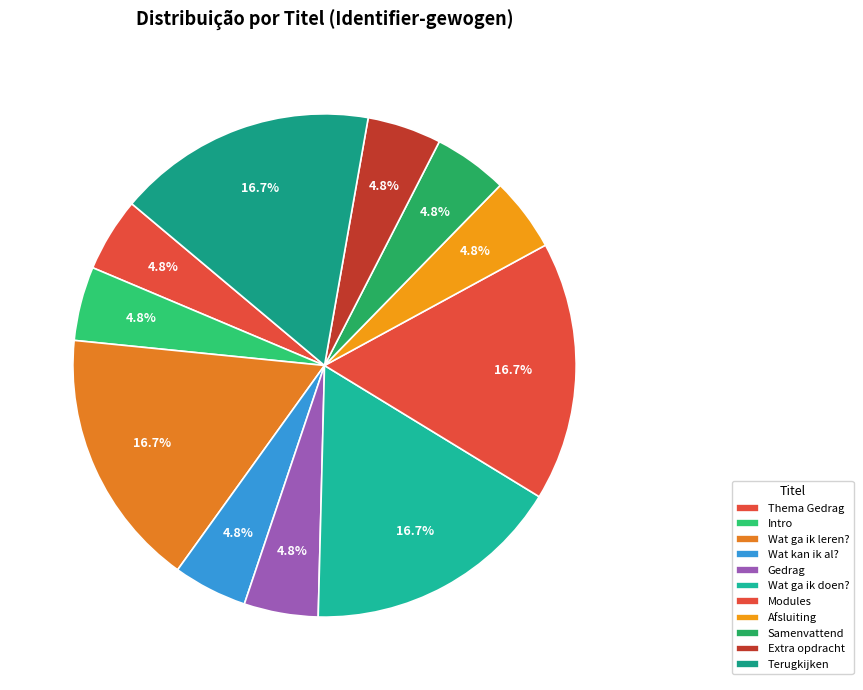

Rank the categories by value from lowest to highest.

Thema Gedrag, Intro, Wat kan ik al?, Gedrag, Afsluiting, Samenvattend, Extra opdracht, Wat ga ik leren?, Wat ga ik doen?, Modules, Terugkijken